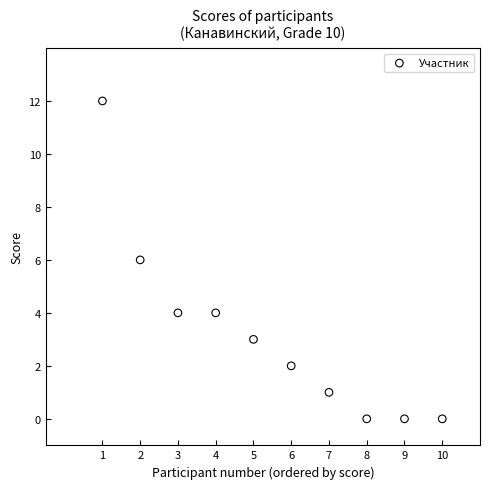

What is the range of X values (max minus min)?

9